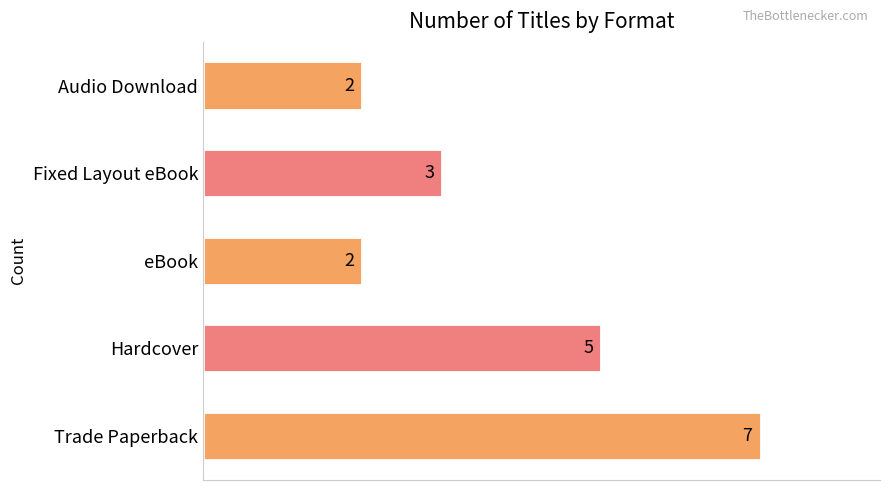

Which label corresponds to the largest value in the chart?

Trade Paperback